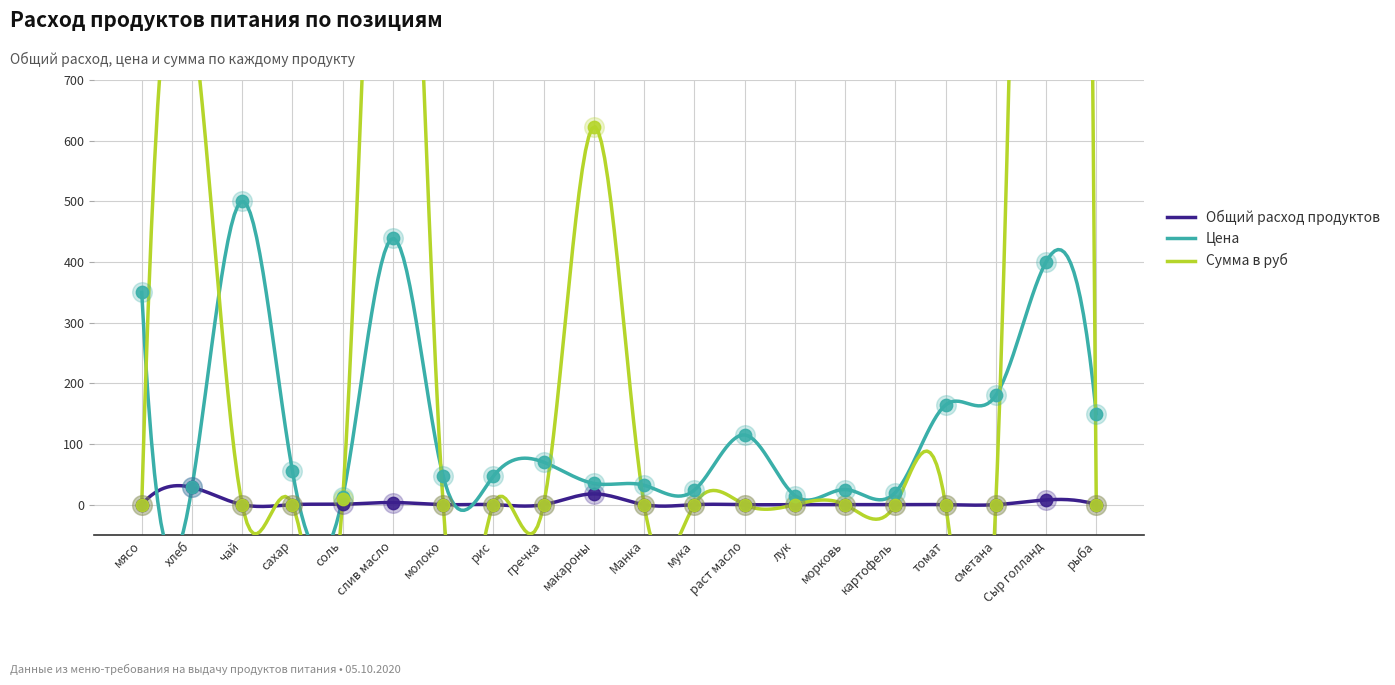

Is the value of Общий расход продуктов at морковь greater than the value of Цена at рыба?

No